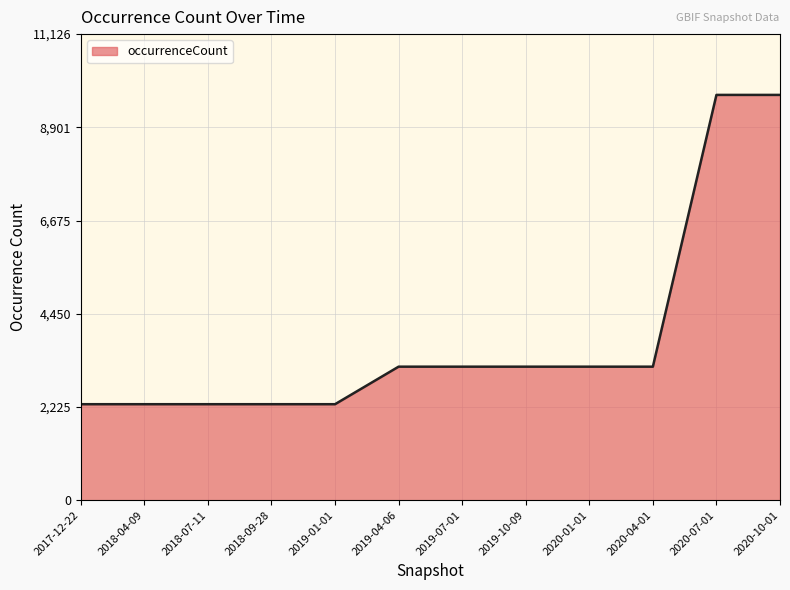

What is the maximum value shown in the chart?

9675